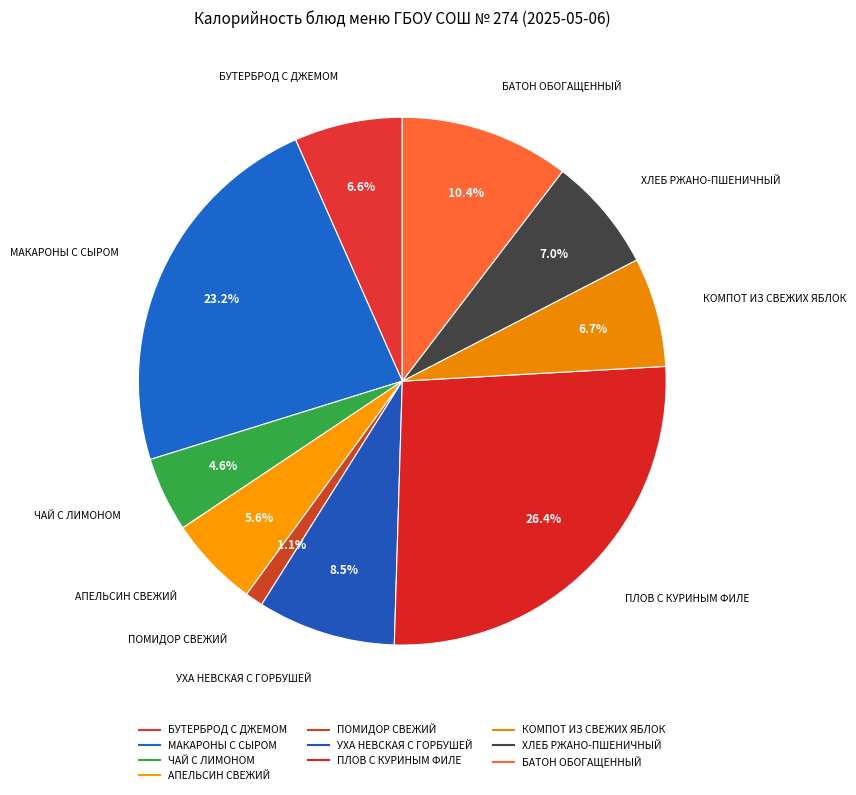

Count the number of slices in the pie.

10